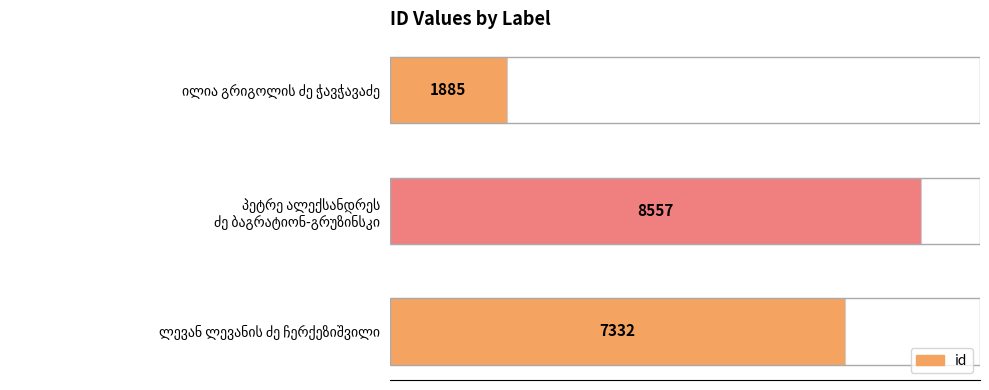

What is the minimum value shown in the chart?

1885